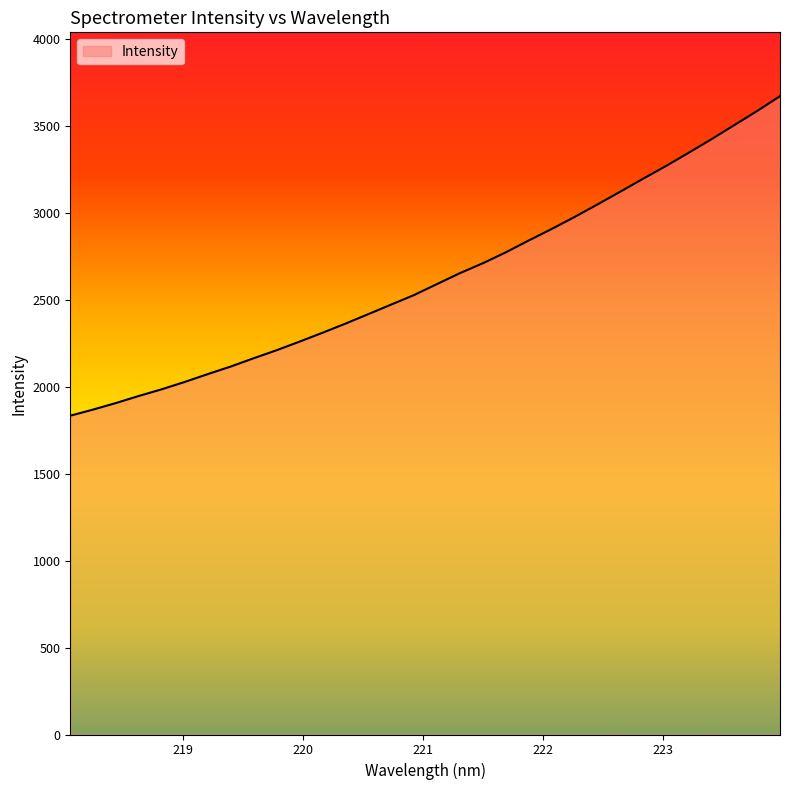

How many lines are shown in the chart?

1